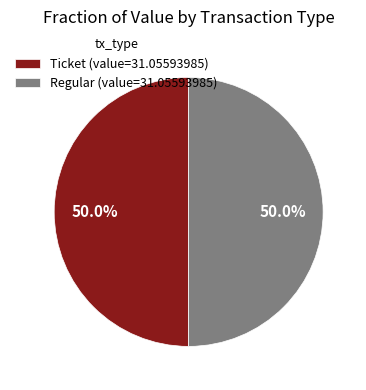

What percentage do Regular (value=31.05593985) and Ticket (value=31.05593985) together represent?

100.0%